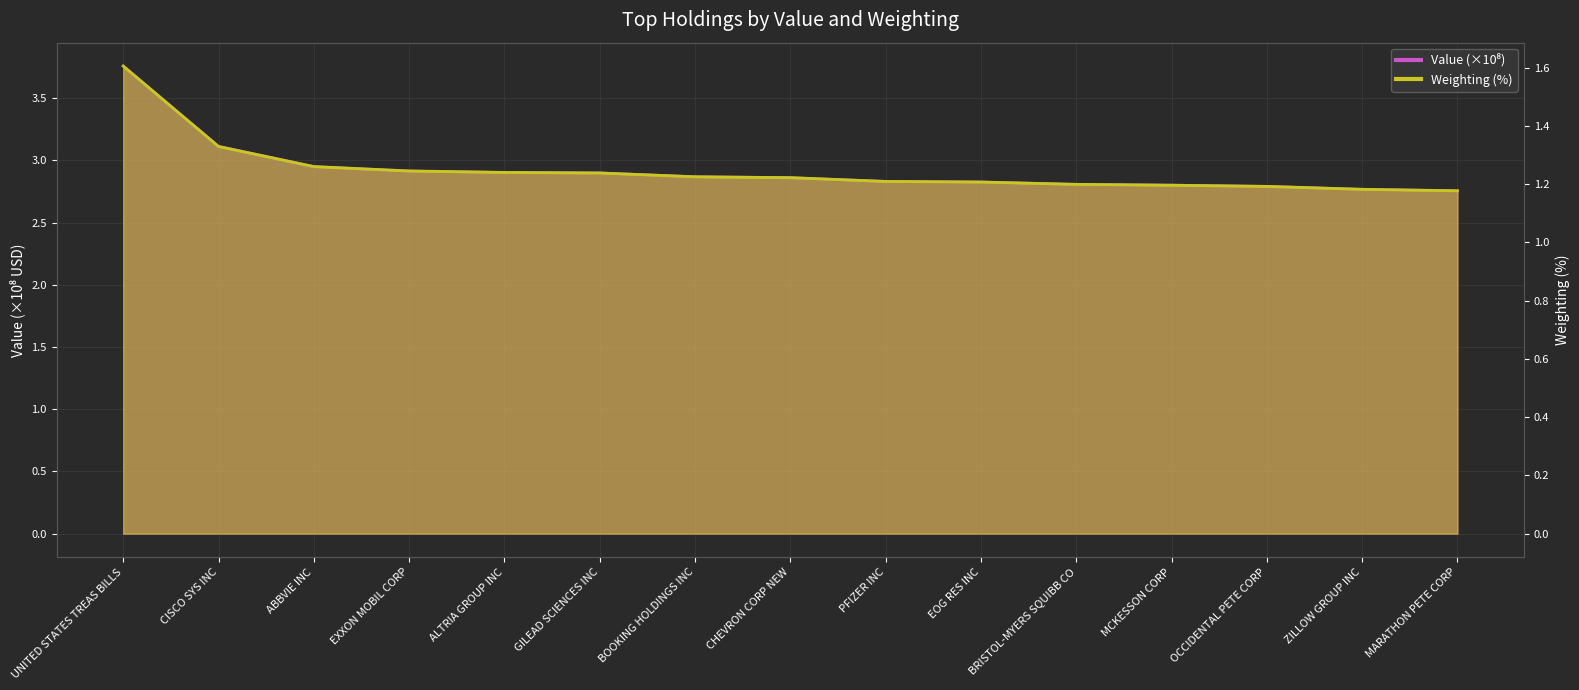

What is the highest value of the Value series?

3.8